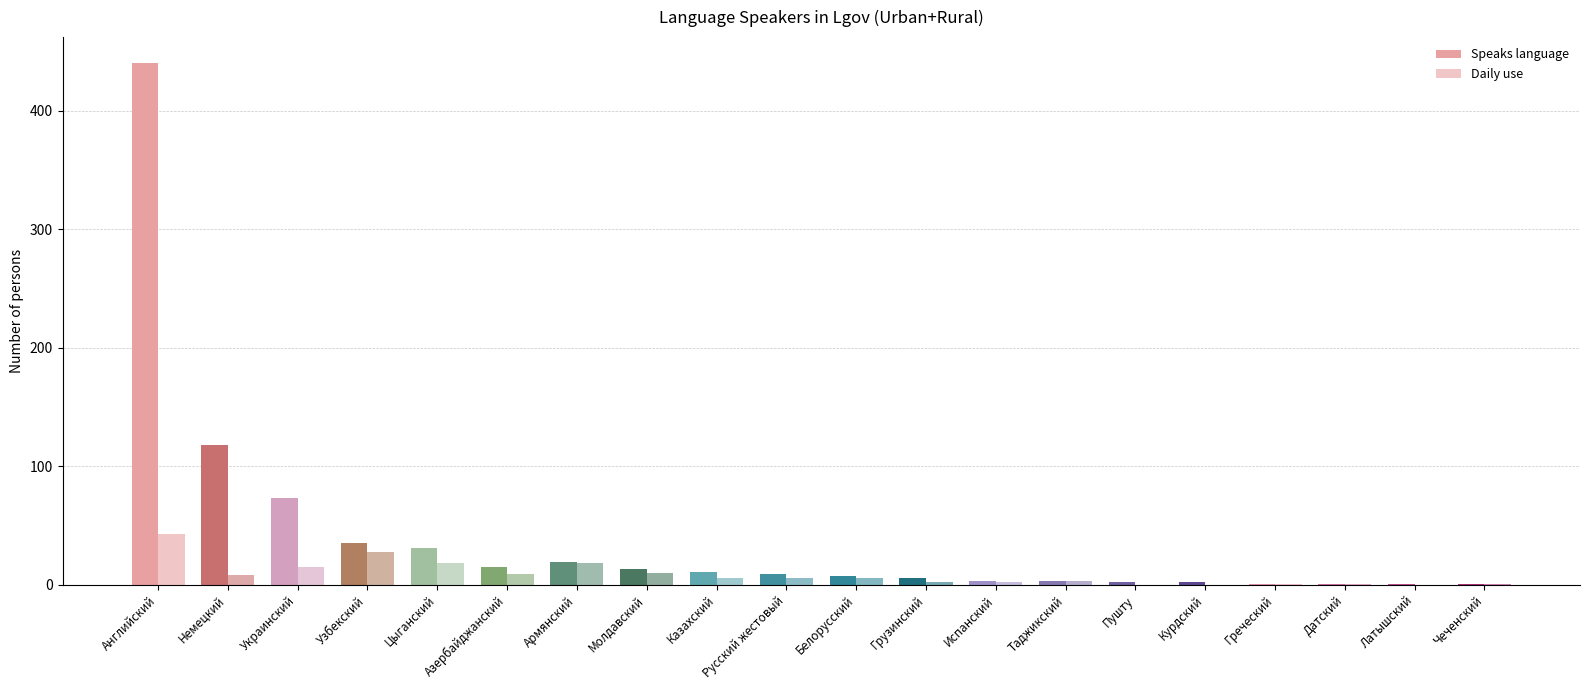

How many data points does each series have?

20